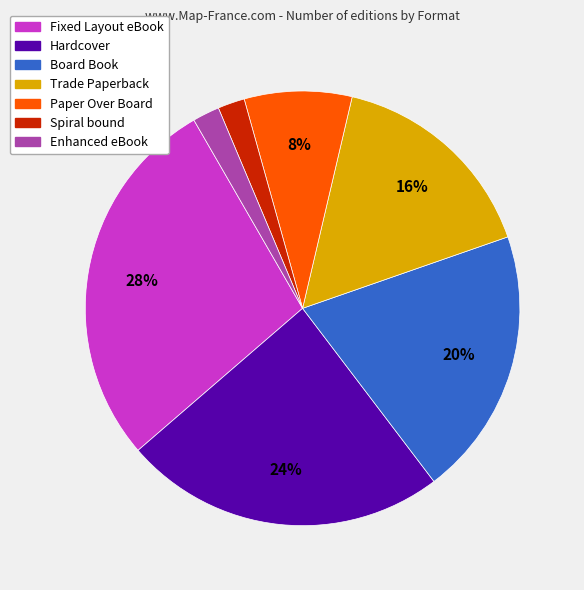

To the nearest percent, what percentage of the pie is Fixed Layout eBook?

28%